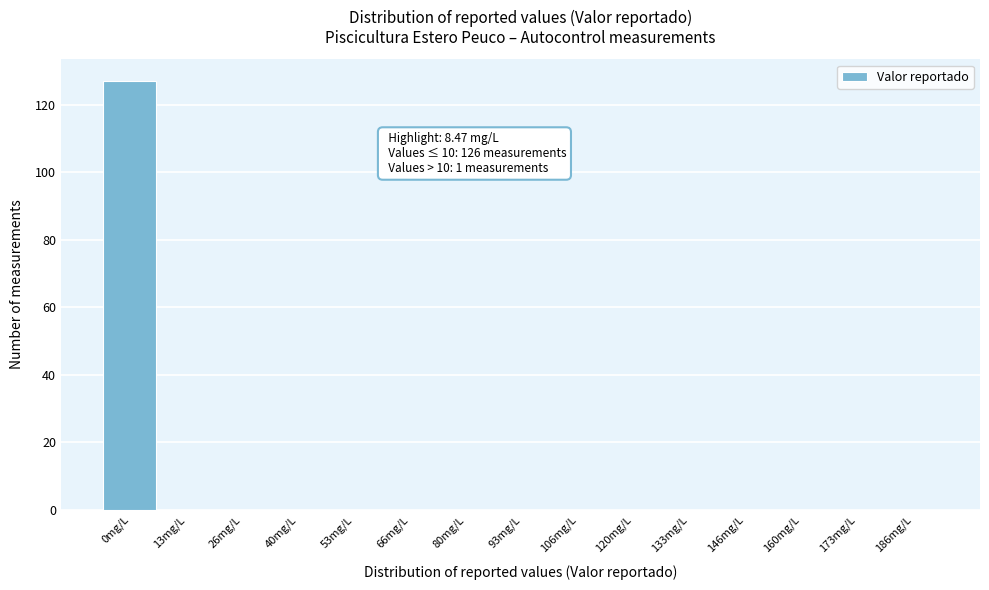

Reading left to right, extract all data points from this chart.

0mg/L=127	13mg/L=0	26mg/L=0	40mg/L=0	53mg/L=0	66mg/L=0	80mg/L=0	93mg/L=0	106mg/L=0	120mg/L=0	133mg/L=0	146mg/L=0	160mg/L=0	173mg/L=0	186mg/L=0